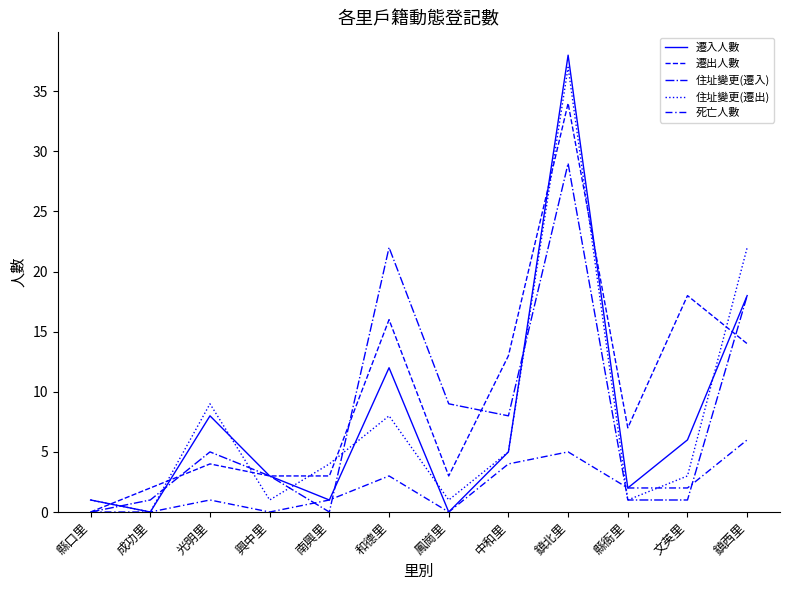

Does the chart display data point markers on the line(s)?

No